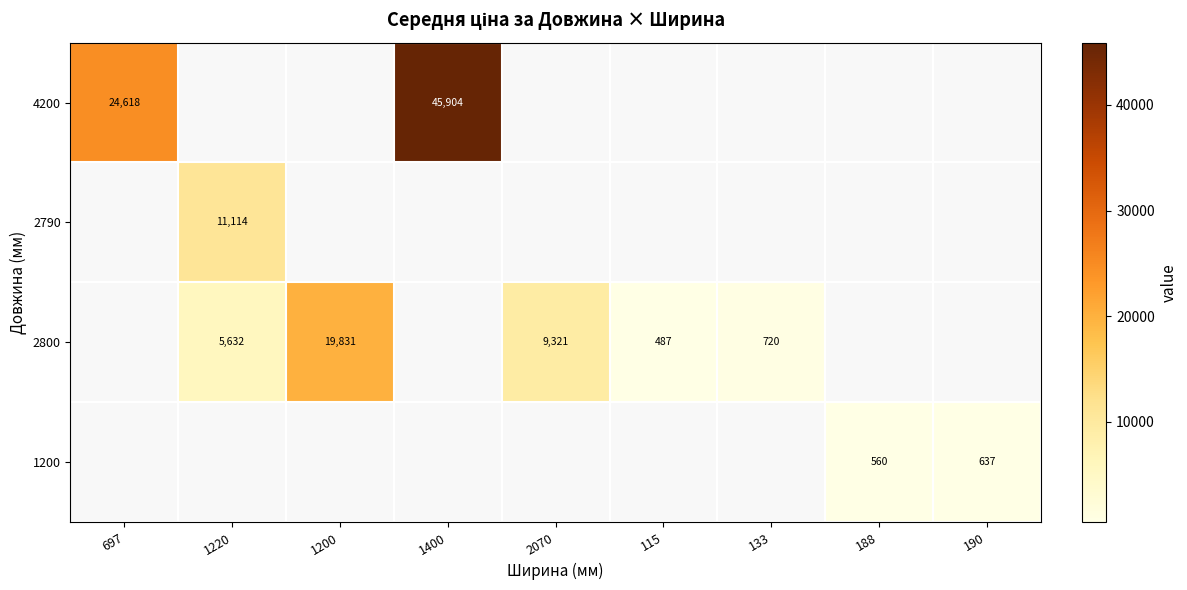

The value of 1200 at 188 is 560. True or false?

True